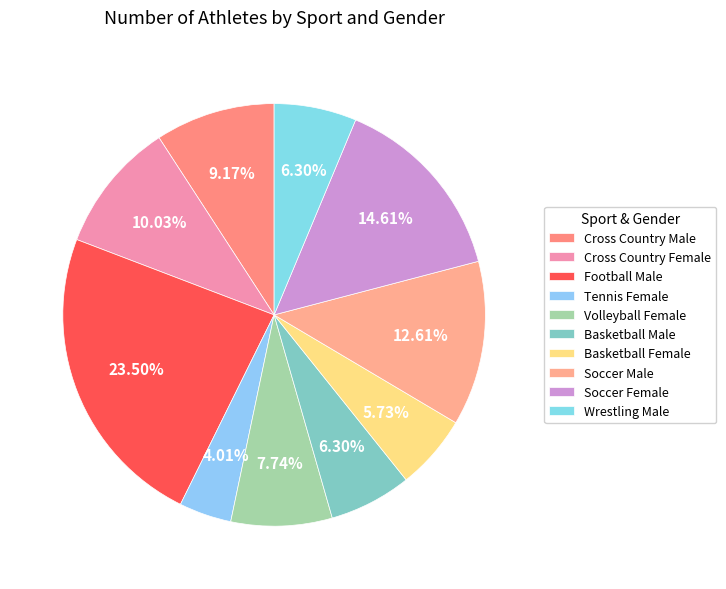

Count the number of slices in the pie.

10